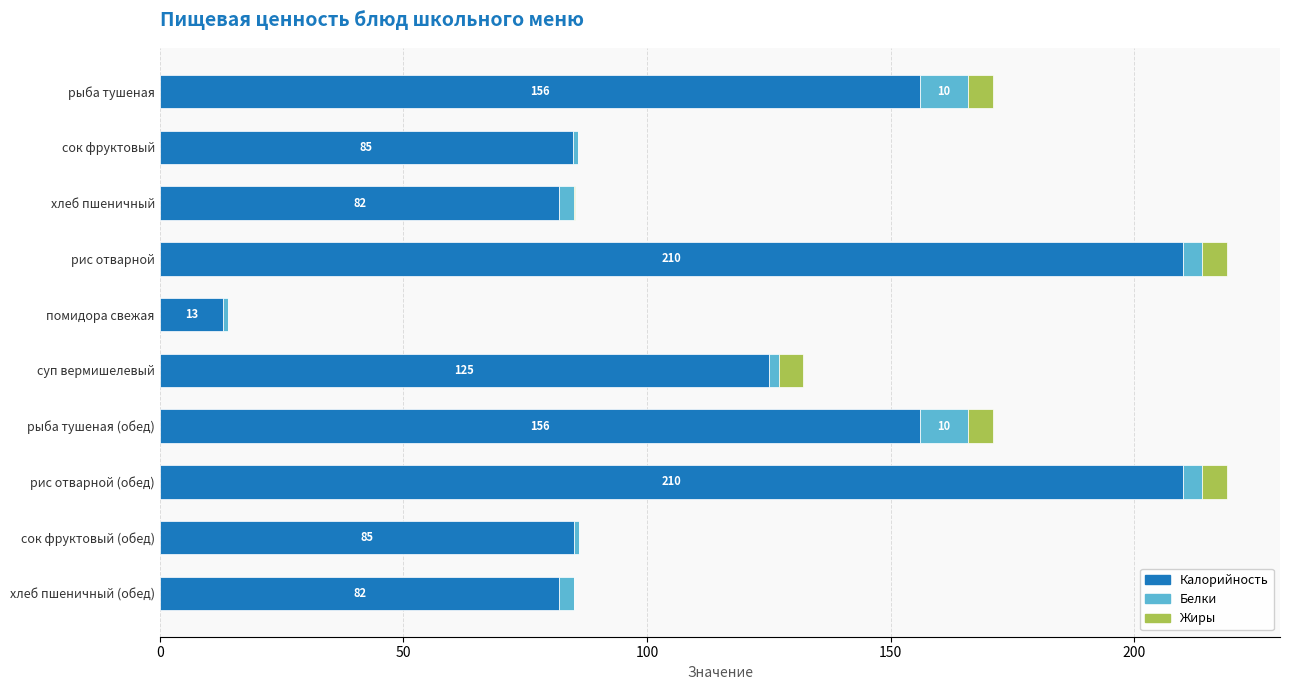

At which label is Калорийность closest to 111?

суп вермишелевый